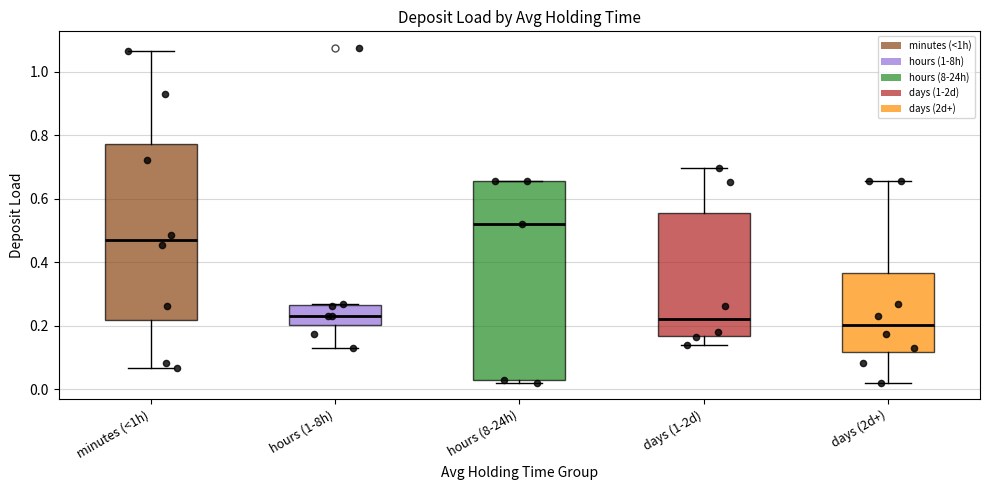

Which box is the tallest, from its lower edge to its upper edge?

hours (8-24h)